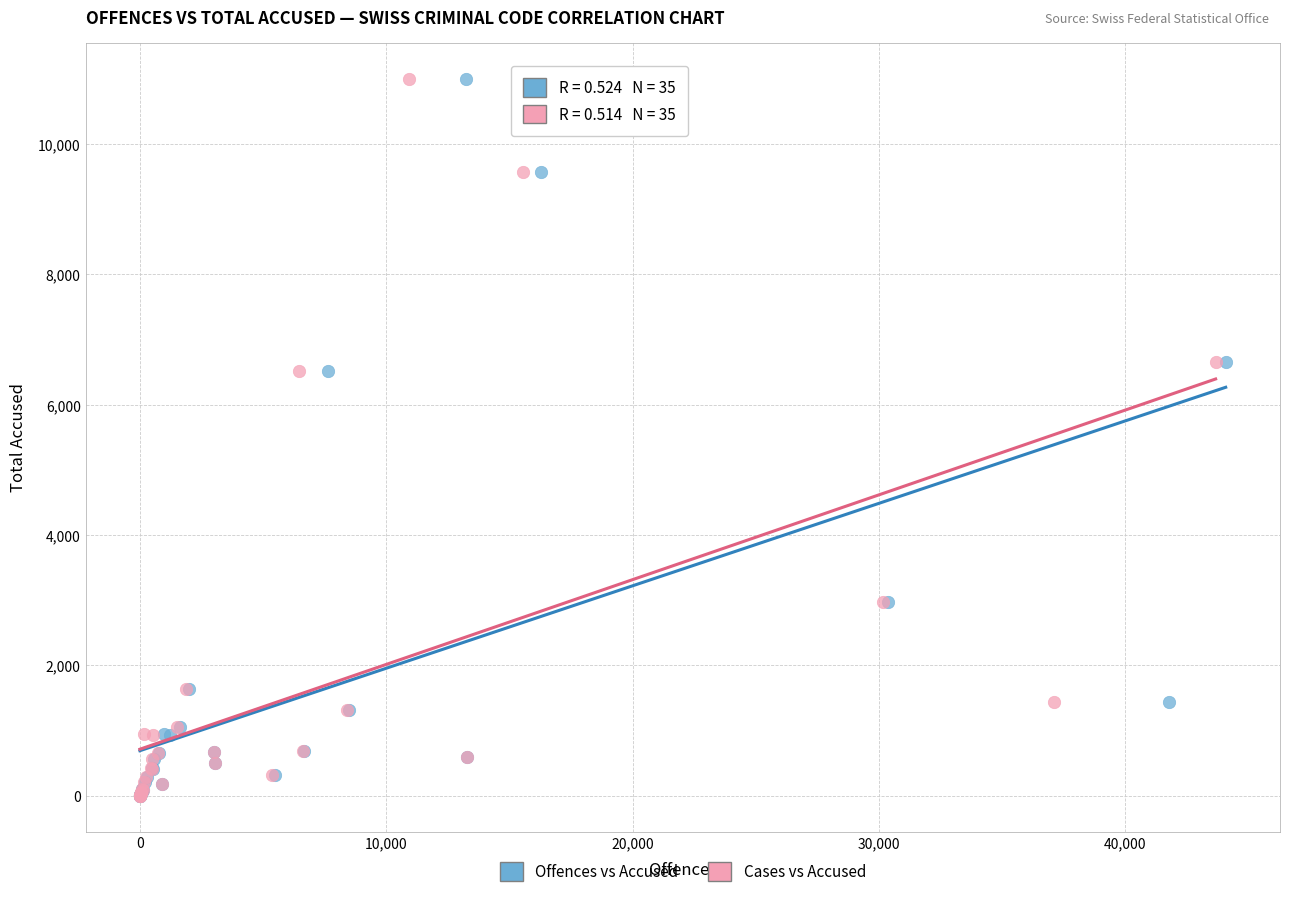

What are all the series names shown in the legend?

Offences vs Accused, Cases vs Accused